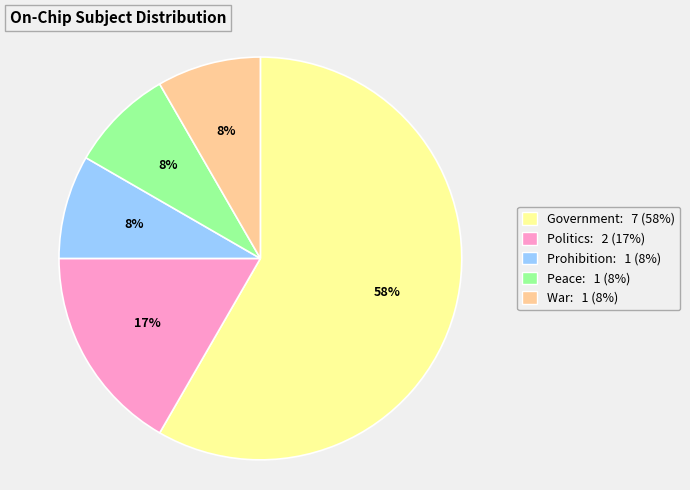

To the nearest percent, what percentage of the pie is Prohibition: 1 (8%)?

8%